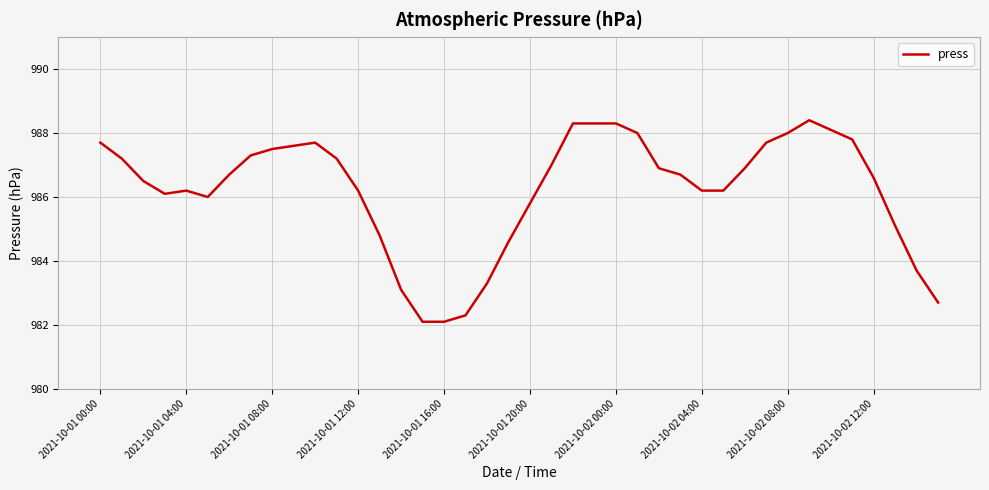

Reading left to right, what are all the values shown in this chart?

987.7	987.2	986.5	986.1	986.2	986.0	986.7	987.3	987.5	987.6	987.7	987.2	986.2	984.8	983.1	982.1	982.1	982.3	983.3	984.6	985.8	987.0	988.3	988.3	988.3	988.0	986.9	986.7	986.2	986.2	986.9	987.7	988.0	988.4	988.1	987.8	986.6	985.1	983.7	982.7